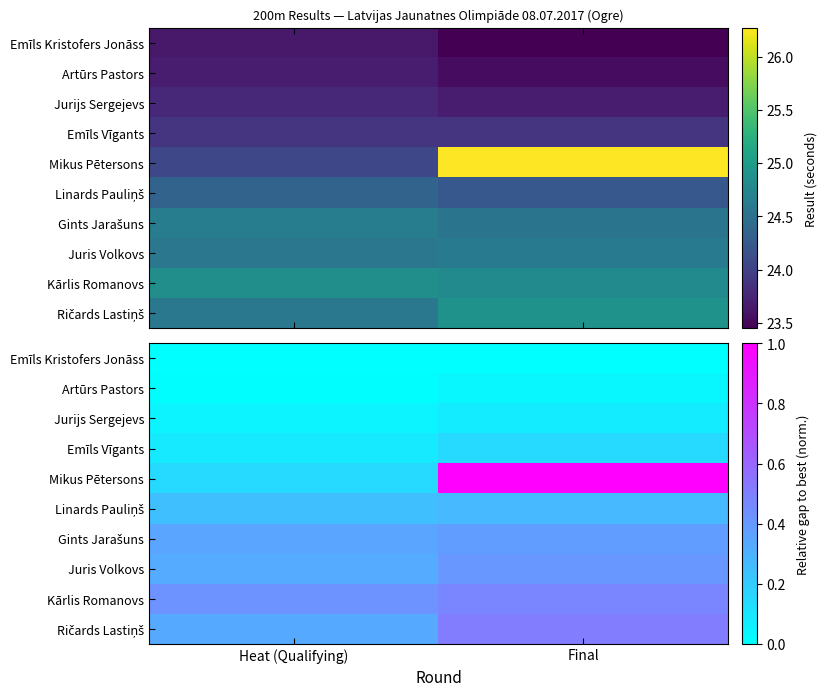

What is the average value of the Juris Volkovs series?

0.4